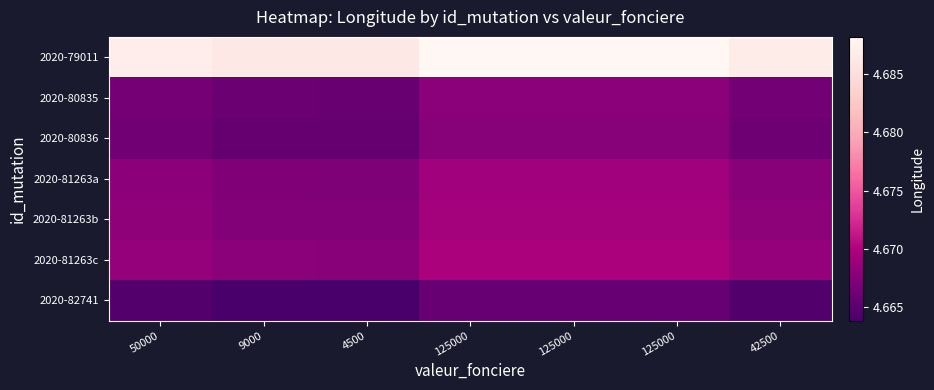

Which series has the largest total across all categories?

2020-79011